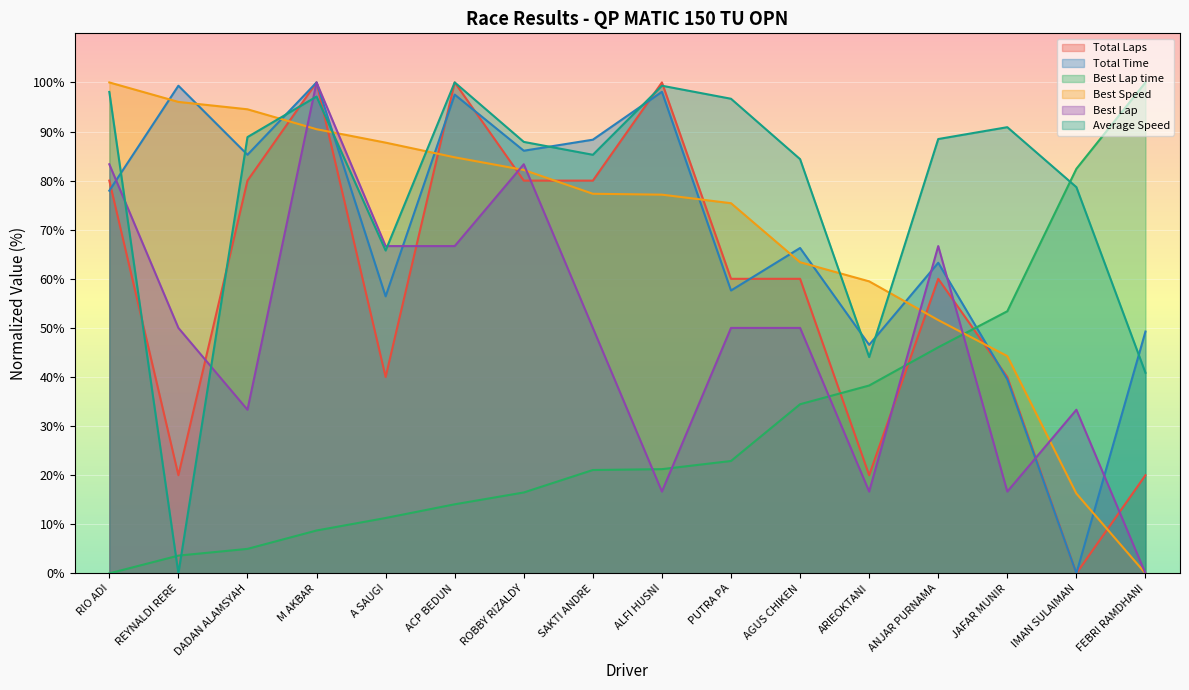

Is the value of Average Speed at ARIEOKTANI greater than the value of Best Lap time at RIO ADI?

Yes